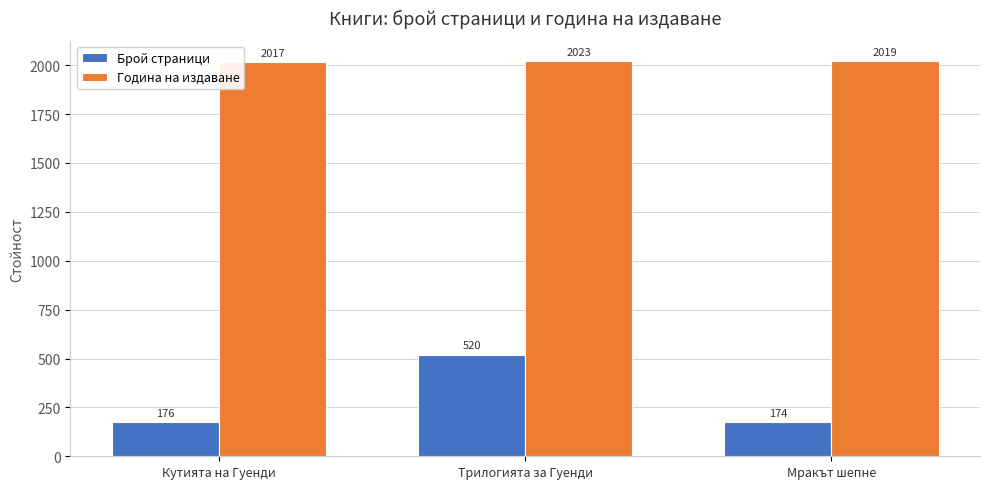

What is the highest value of the Година на издаване series?

2023